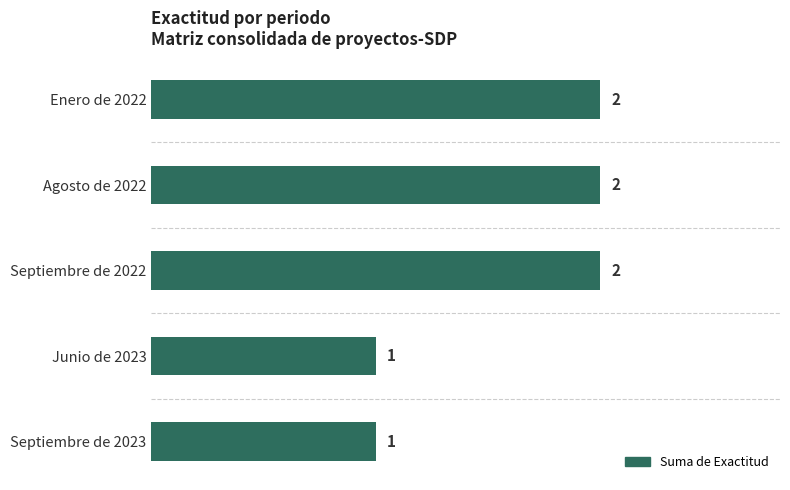

Between Septiembre de 2023 and Enero de 2022, which is larger?

Enero de 2022